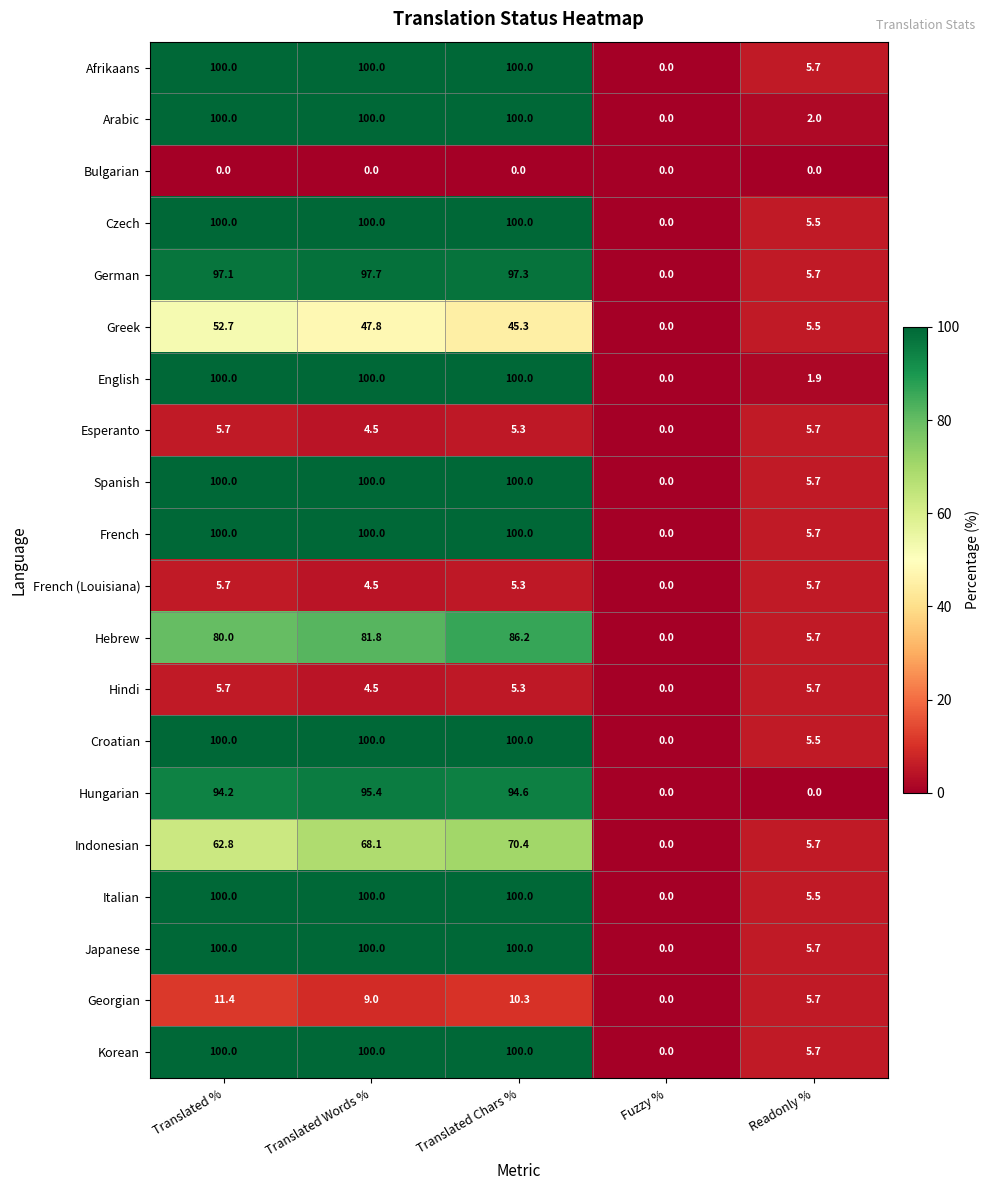

Is it true that Arabic equals 100.0 at Translated %?

True